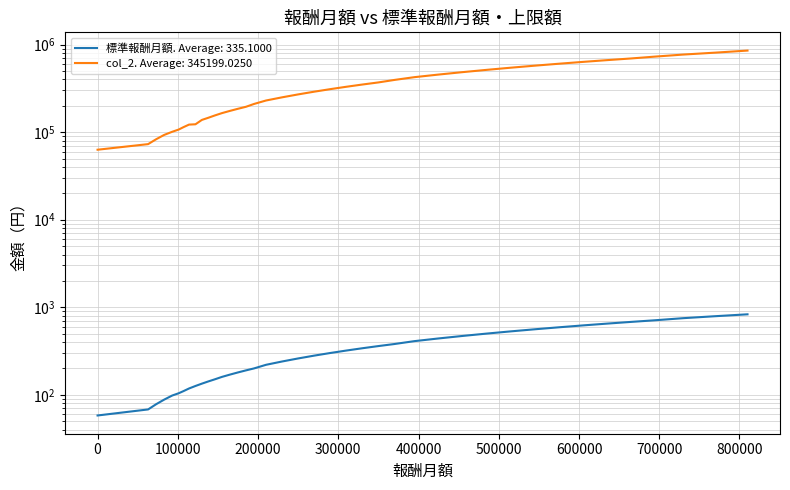

What is the value of the col_2 point at the 26th from the left?

394999